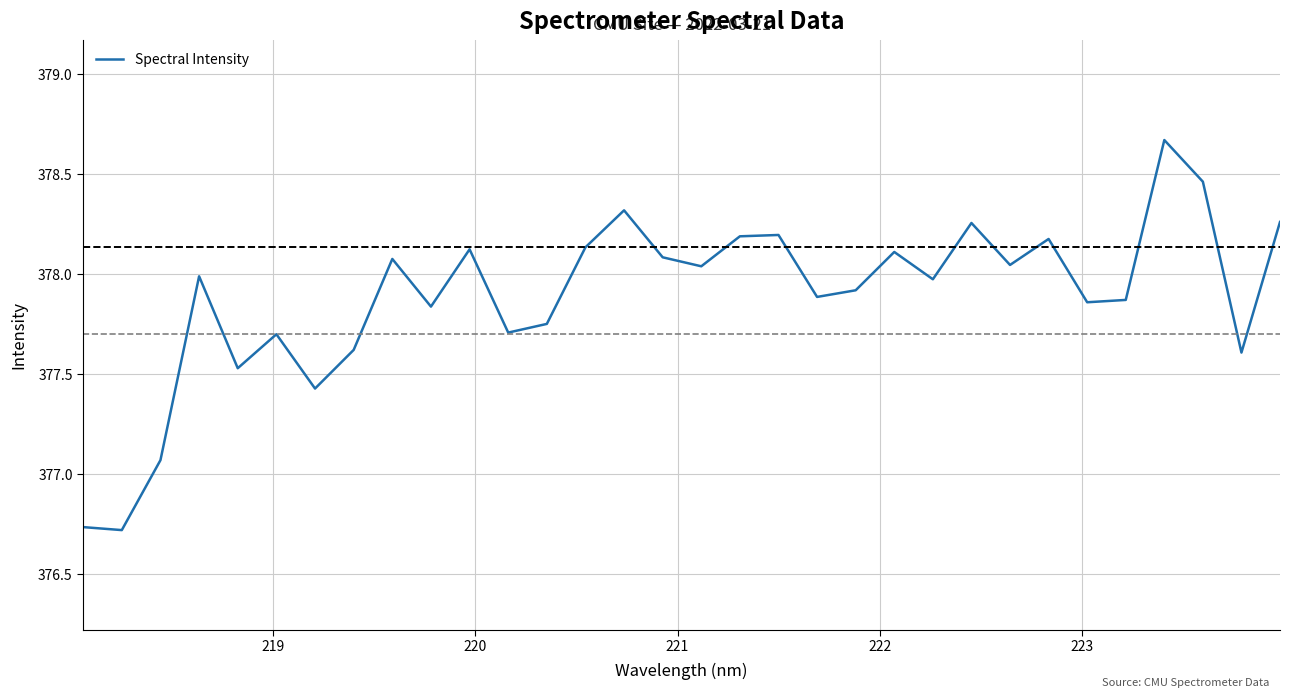

What is the maximum value shown in the chart?

378.7